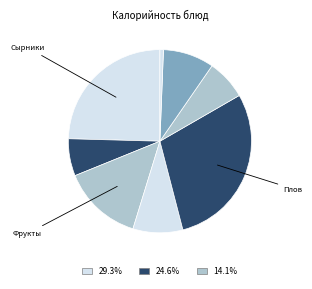

Is there a majority slice in this chart?

No